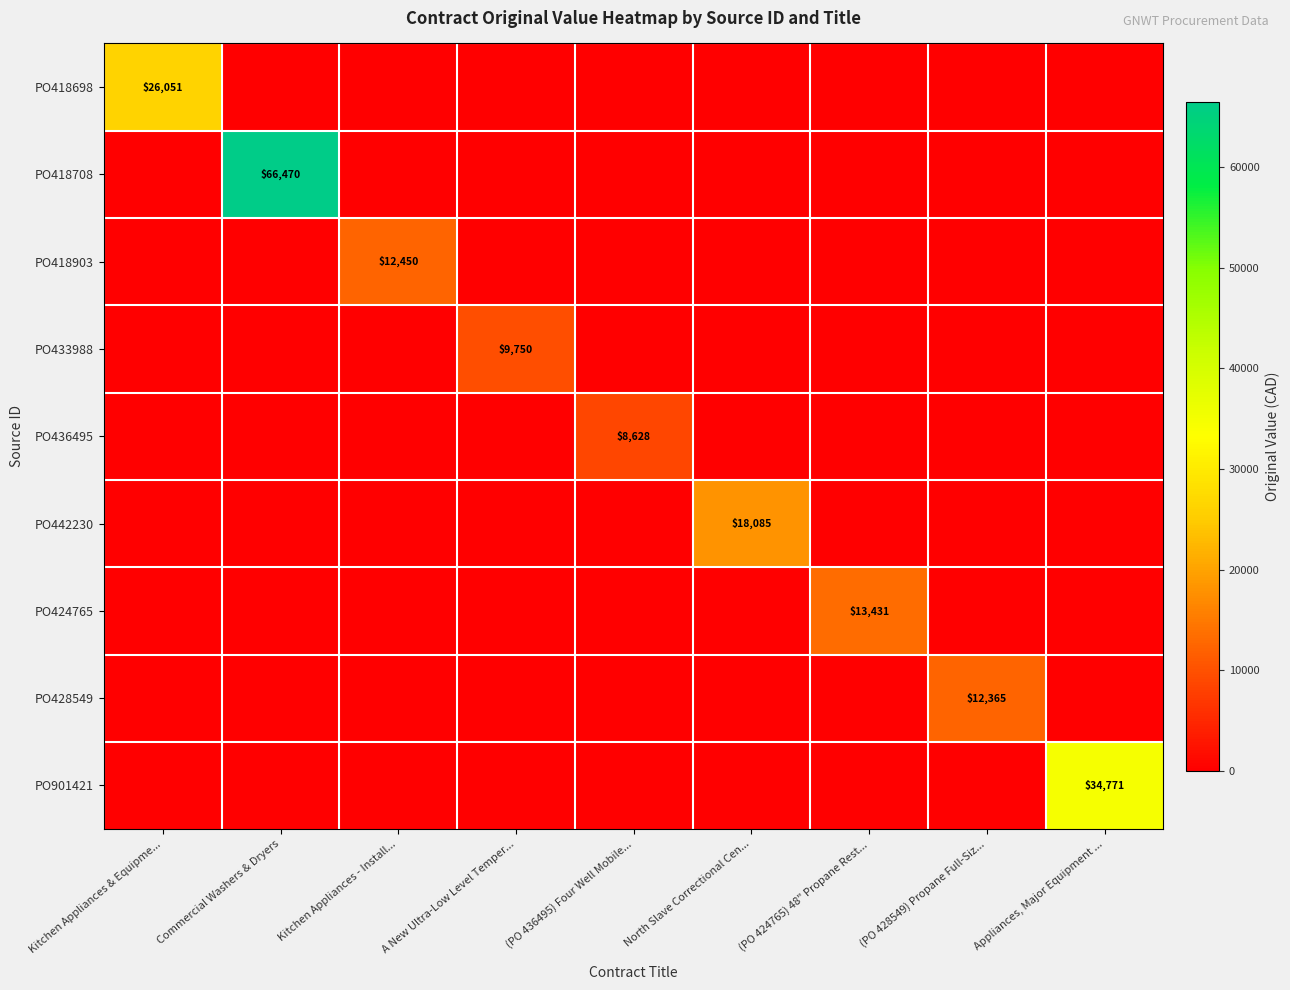

True or false: PO428549 has a value of 21744 at (PO 428549) Propane Full-Siz....

False